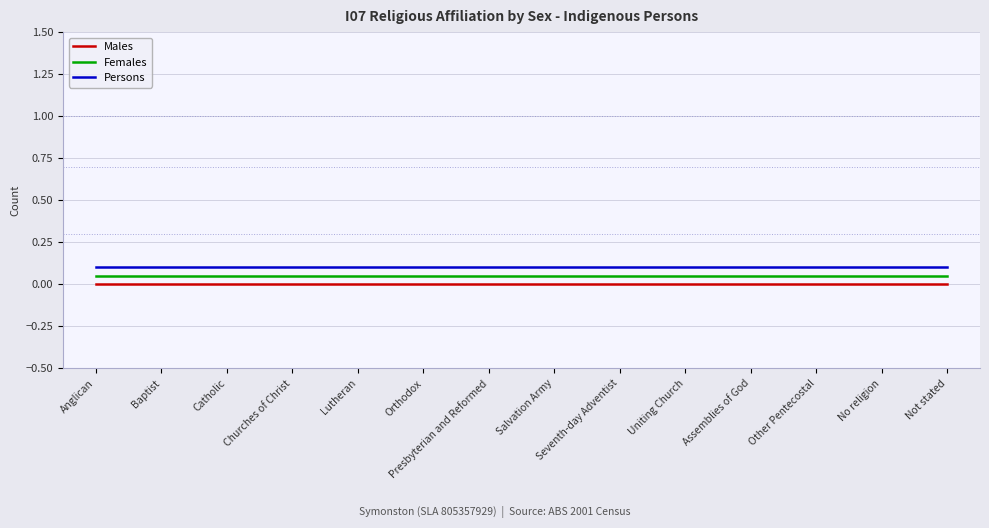

Rank the categories by Persons value from highest to lowest.

Anglican, Baptist, Catholic, Churches of Christ, Lutheran, Orthodox, Presbyterian and Reformed, Salvation Army, Seventh-day Adventist, Uniting Church, Assemblies of God, Other Pentecostal, No religion, Not stated